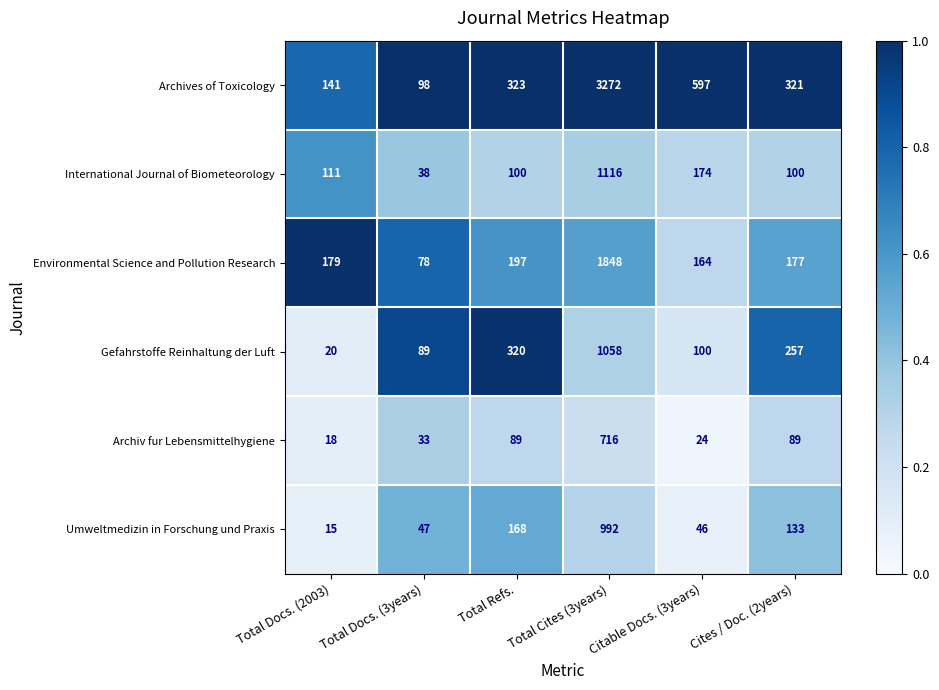

Which label corresponds to the smallest value in the chart?

Total Docs. (2003)